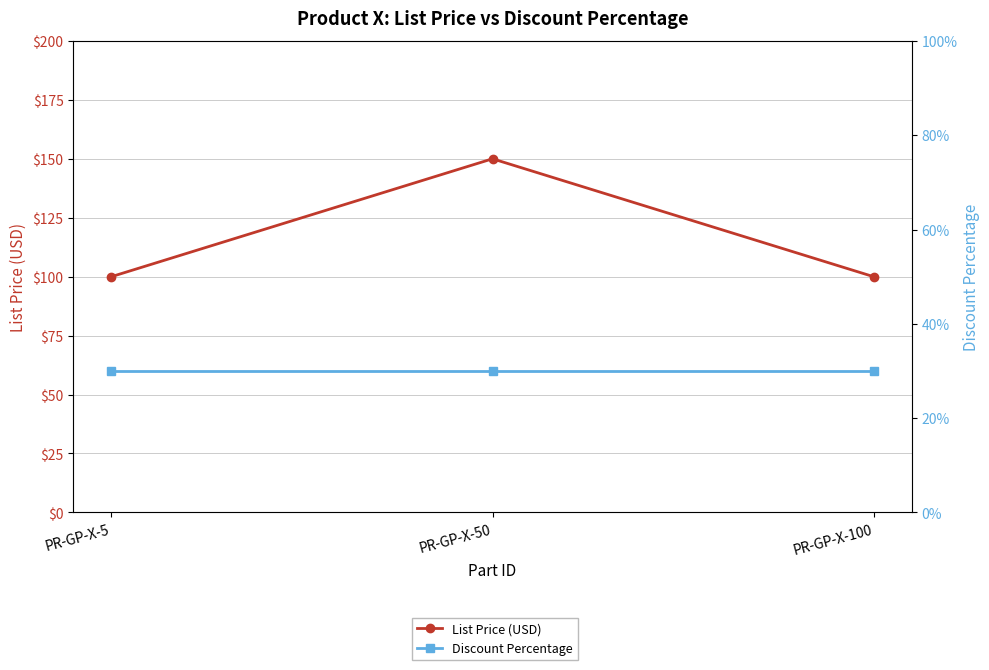

Does the chart have visible grid lines?

Yes